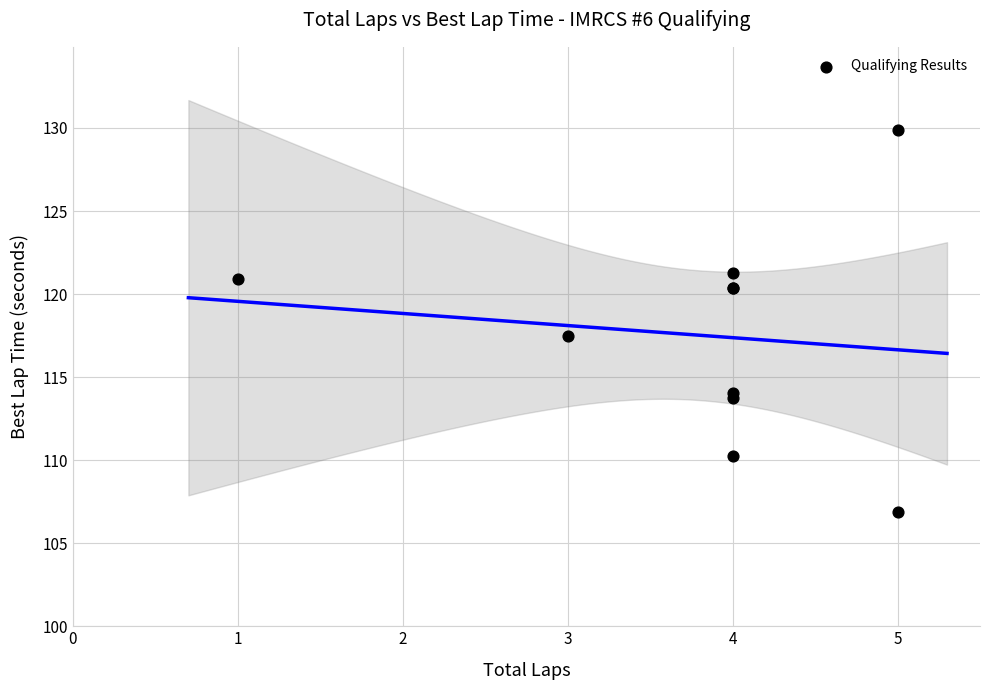

What Y value in the scatter plot is closest to 118?

117.5